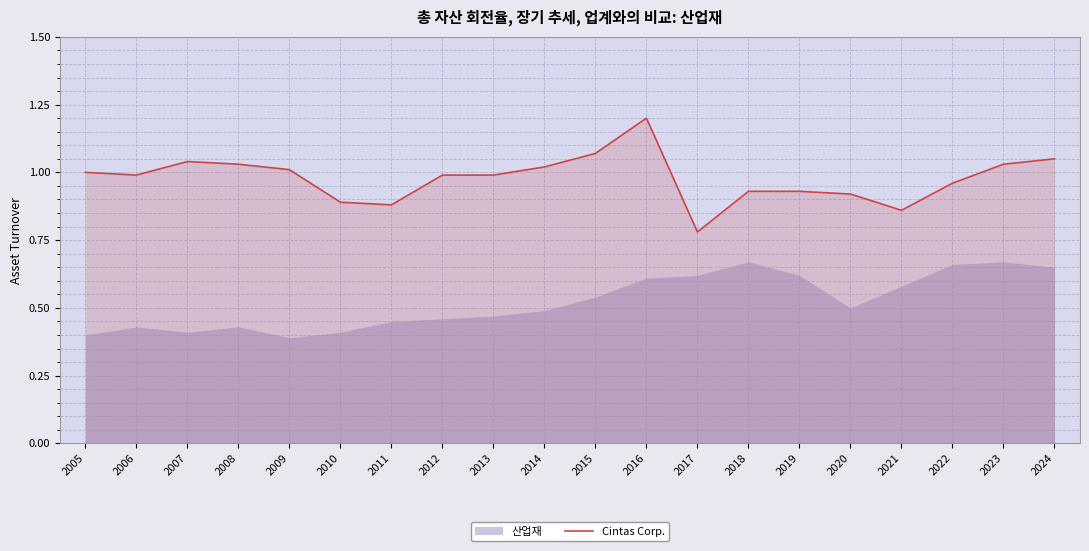

How many interior local peaks (higher than both neighbors) does the data have?

2